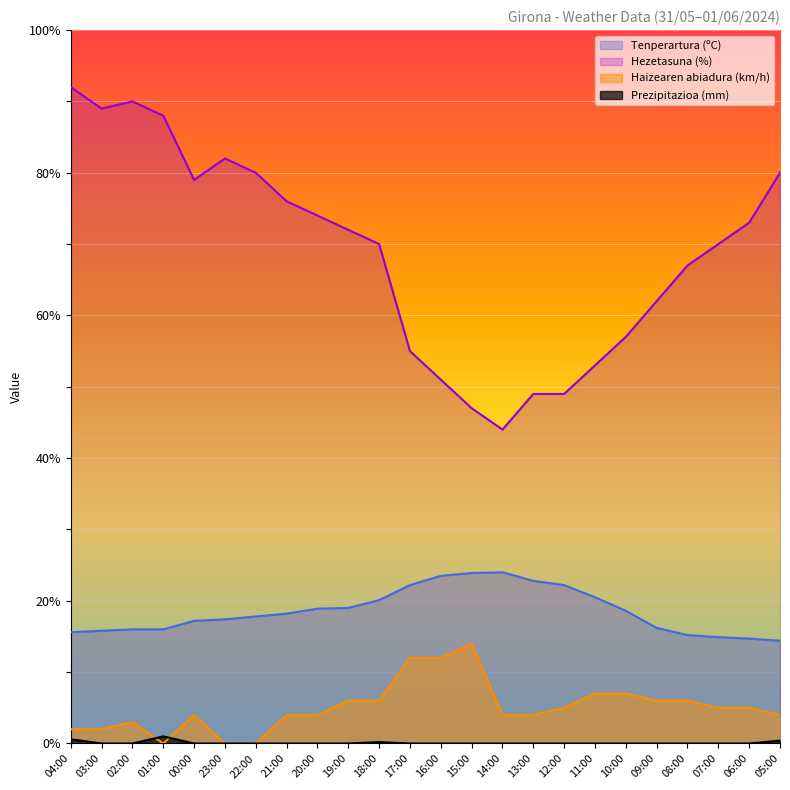

True or false: Prezipitazioa (mm) and Tenperartura (ºC) intersect in this chart.

False